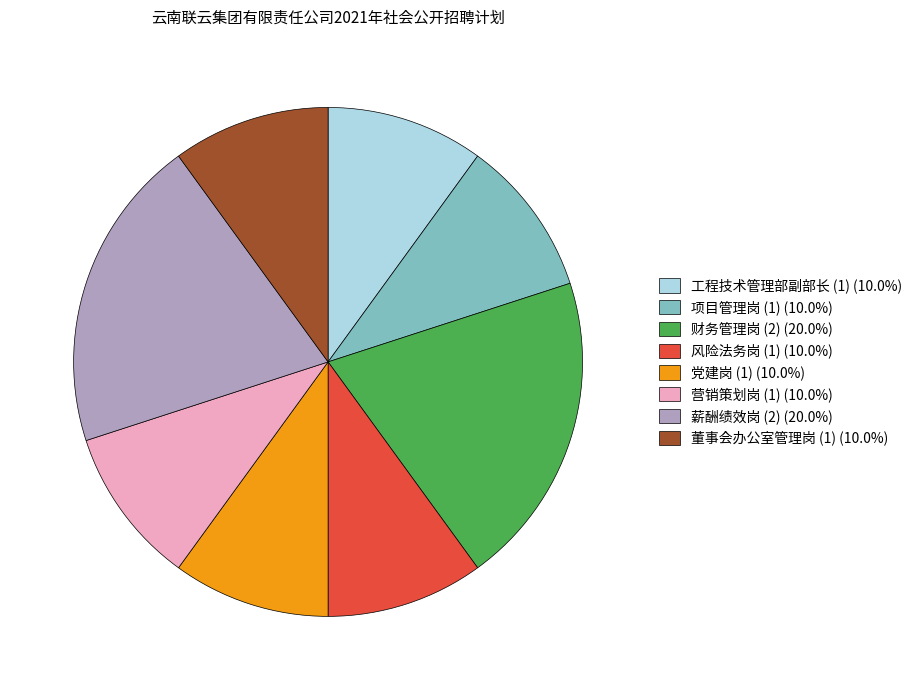

Does 营销策划岗 (1) (10.0%) account for over 50% of the chart?

No